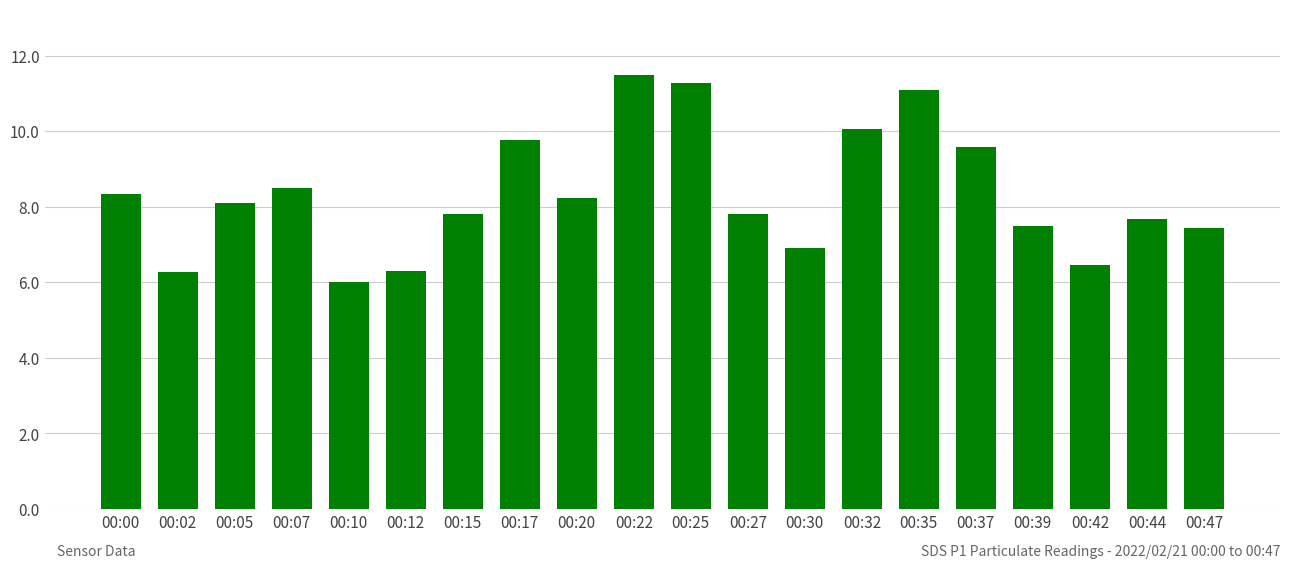

What is the value of the 5th bar from the left?

6.0